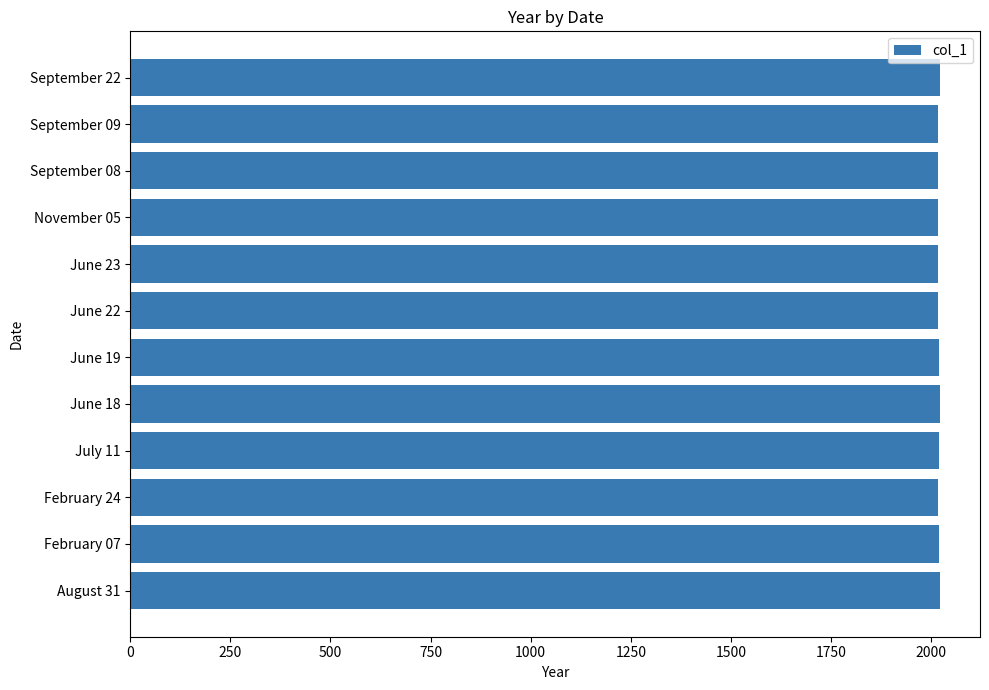

What is the difference between the second highest and second lowest values?

4